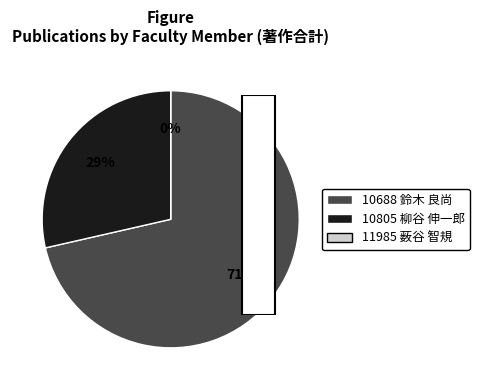

Is there a majority slice in this chart?

Yes